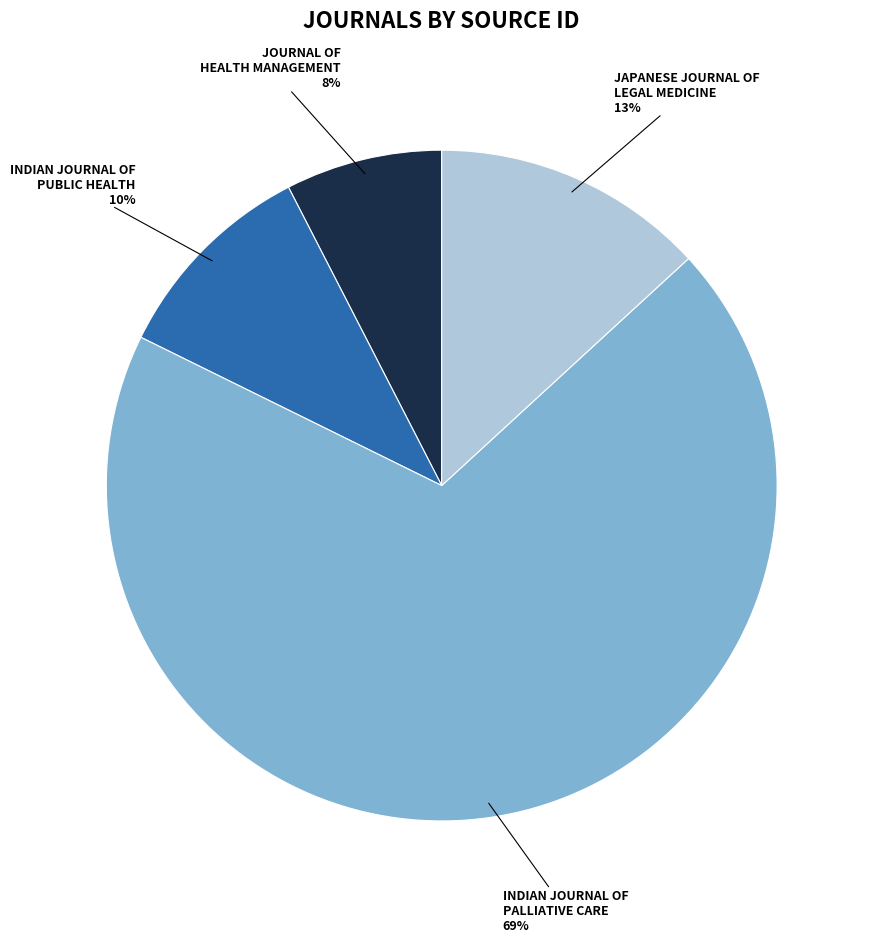

To the nearest percent, what is the average slice percentage?

25%